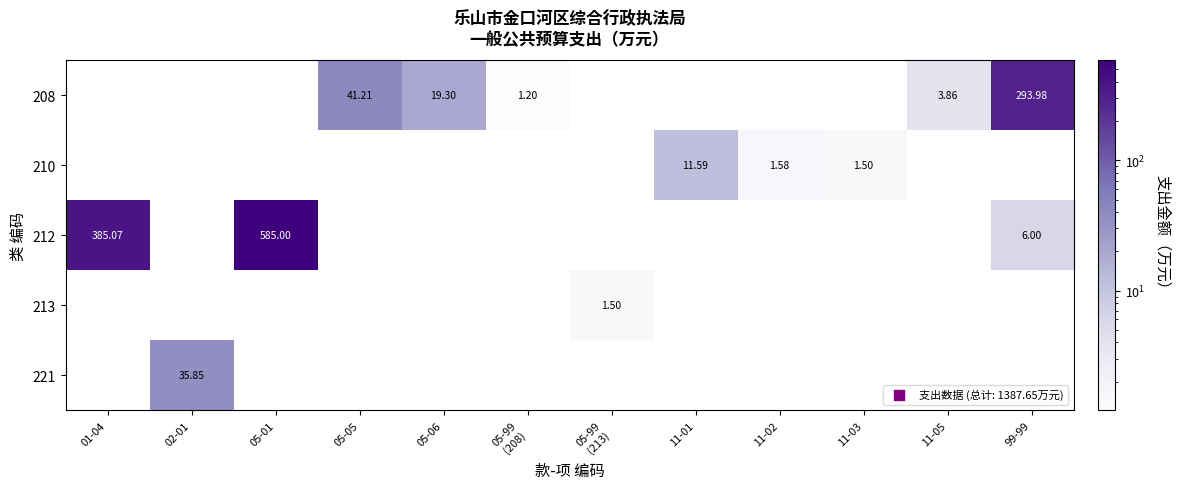

How many categories are shown in the chart?

12